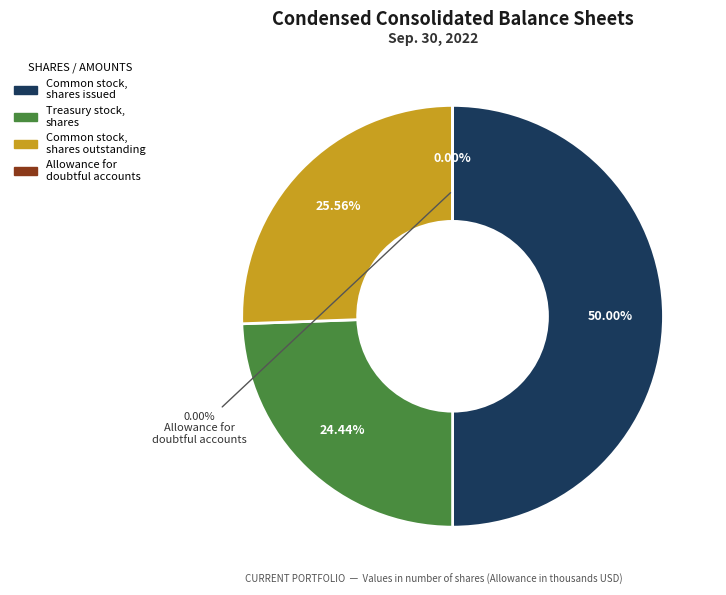

The Treasury stock, shares slice represents 24% of the pie. True or false?

True